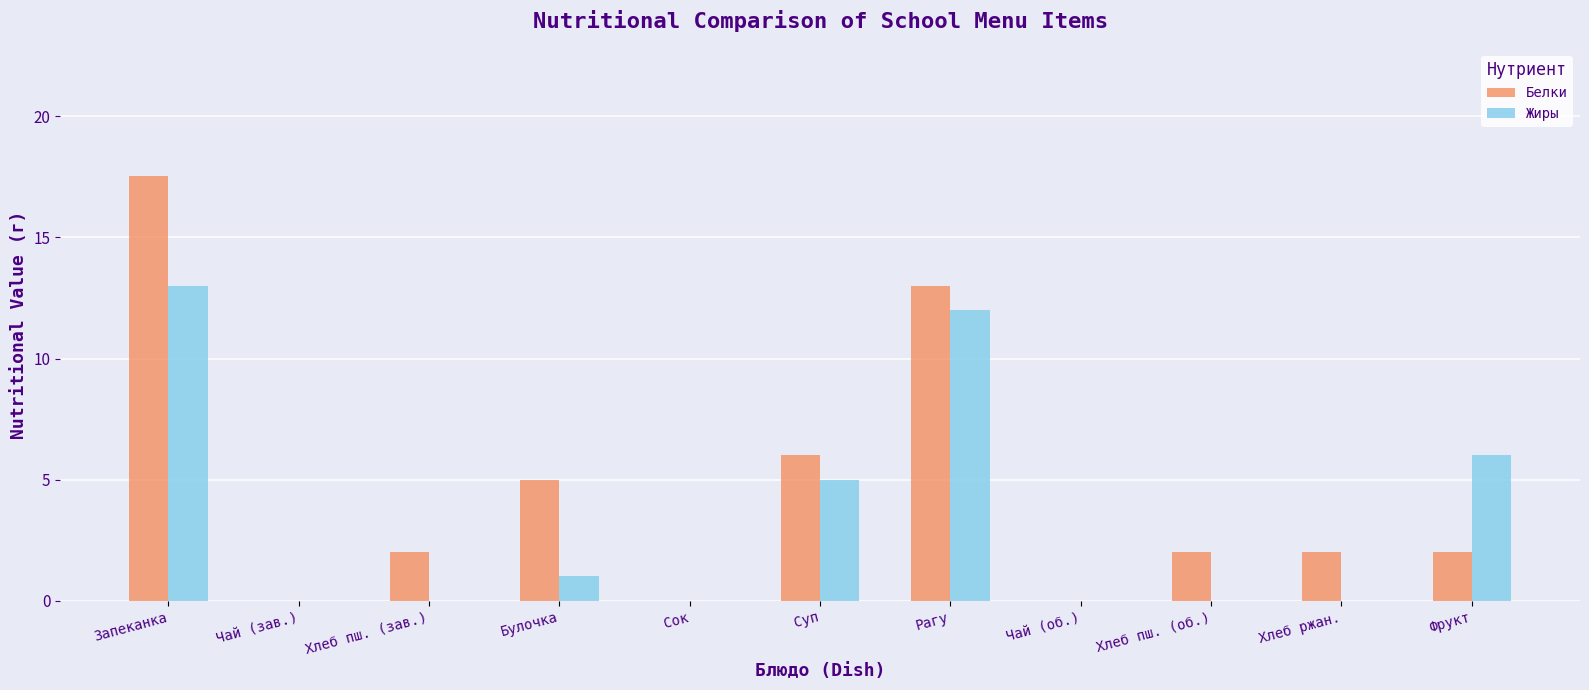

Is the value of Белки at Суп greater than the value of Жиры at Хлеб ржан.?

Yes